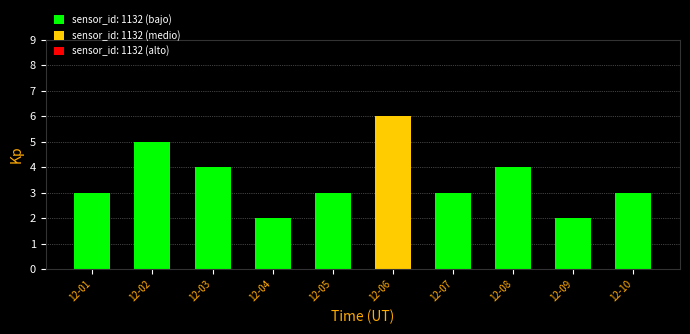

Reading left to right, list all the values displayed in this chart.

3	5	4	2	3	6	3	4	2	3